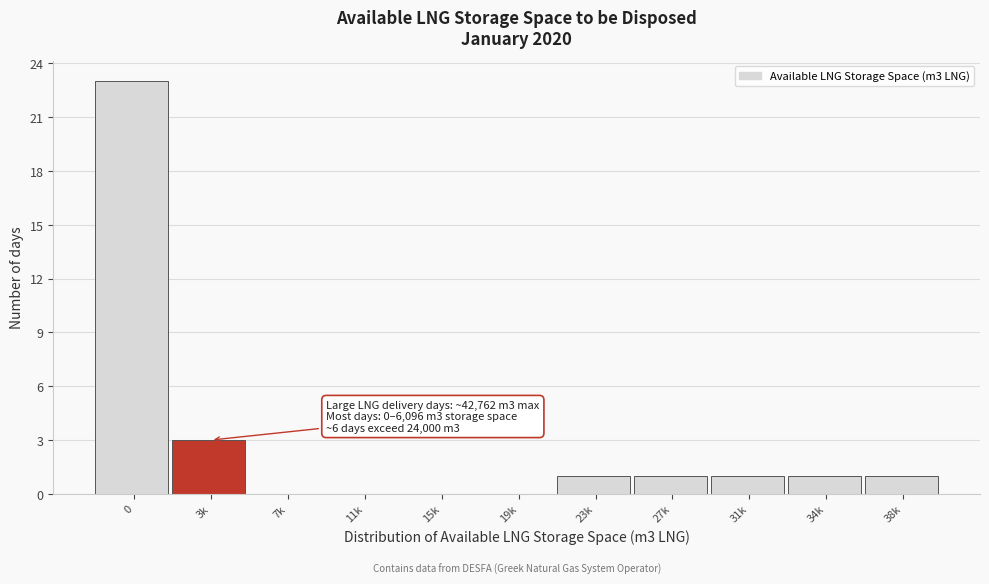

Reading left to right, extract all data points from this chart.

0=23	3k=3	7k=0	11k=0	15k=0	19k=0	23k=1	27k=1	31k=1	34k=1	38k=1